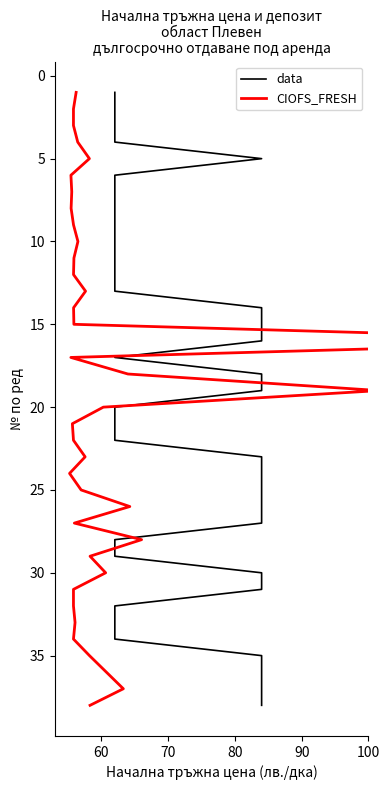

How many lines are shown in the chart?

2